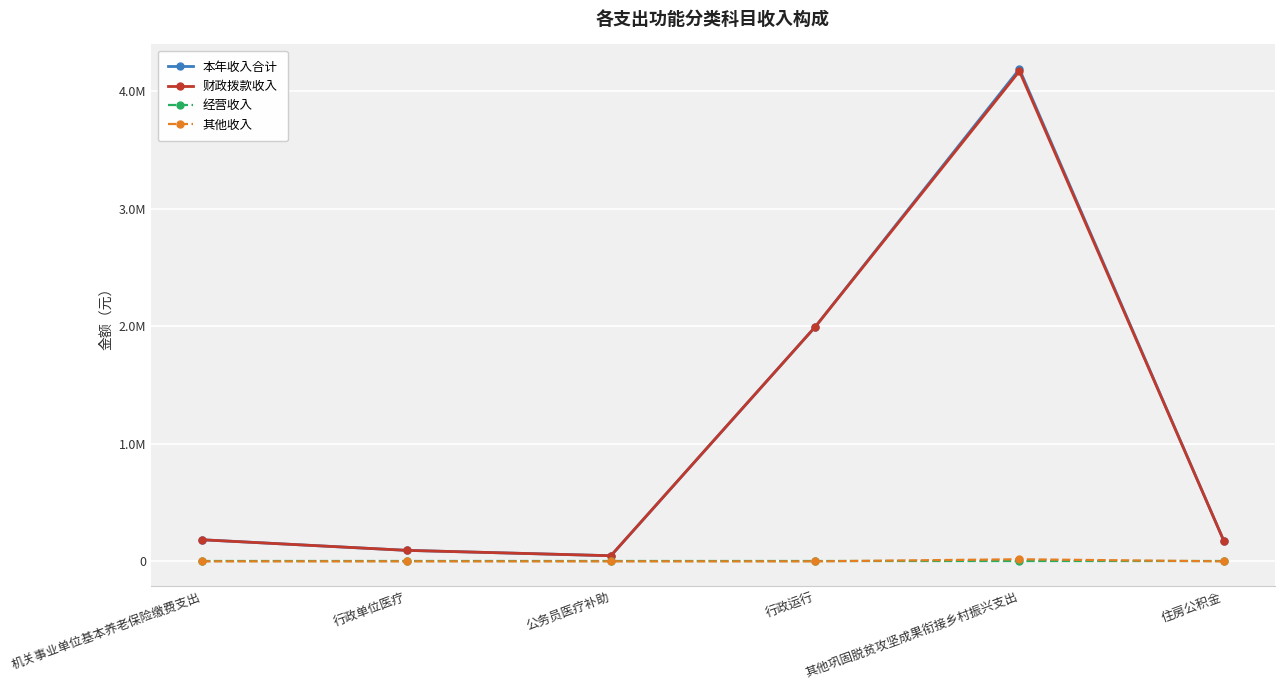

List the labels in order of 经营收入 value, largest first.

机关事业单位基本养老保险缴费支出, 行政单位医疗, 公务员医疗补助, 行政运行, 其他巩固脱贫攻坚成果衔接乡村振兴支出, 住房公积金